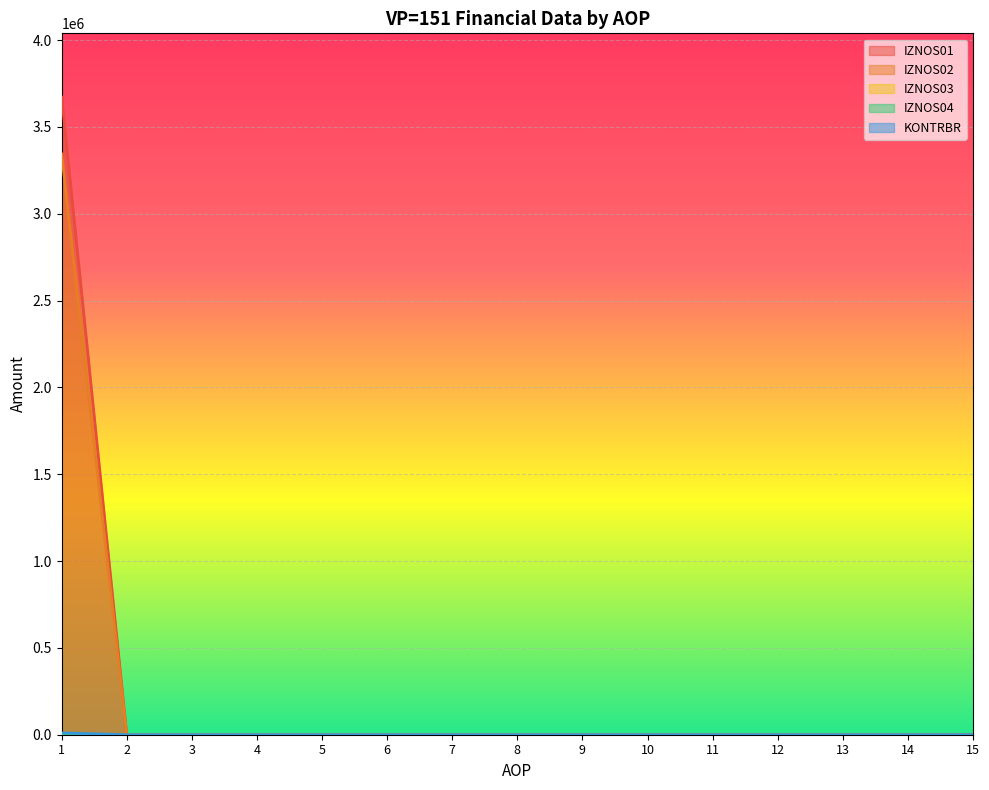

What is the difference between the maximum and second lowest values in the IZNOS01 series?

3671901.0